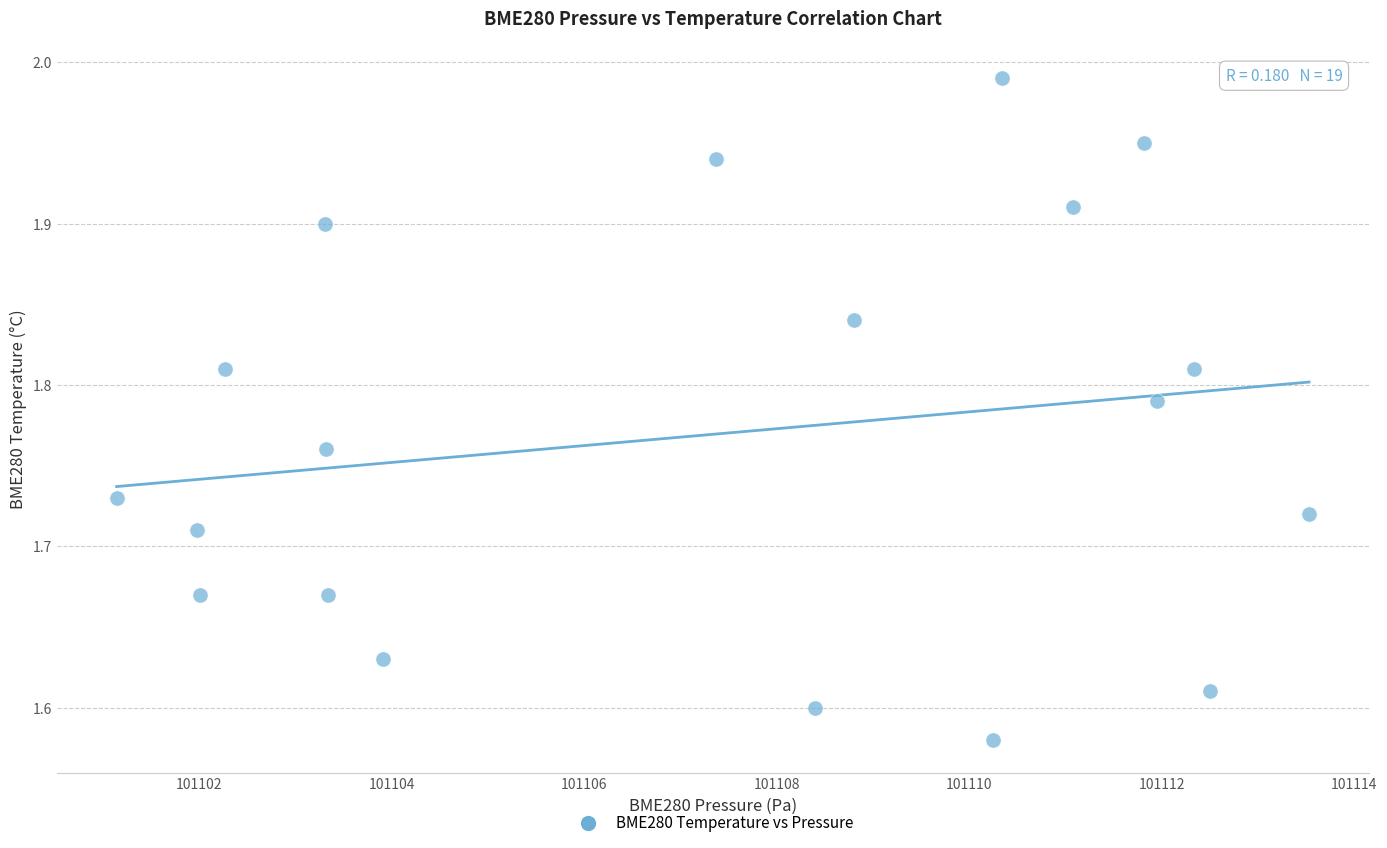

What is the range of X values (max minus min)?

12.4